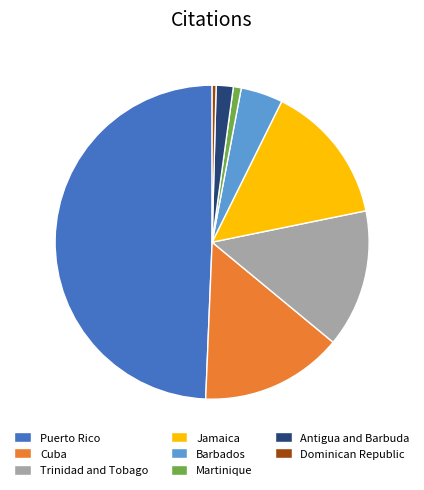

Is Martinique the majority of the pie?

No